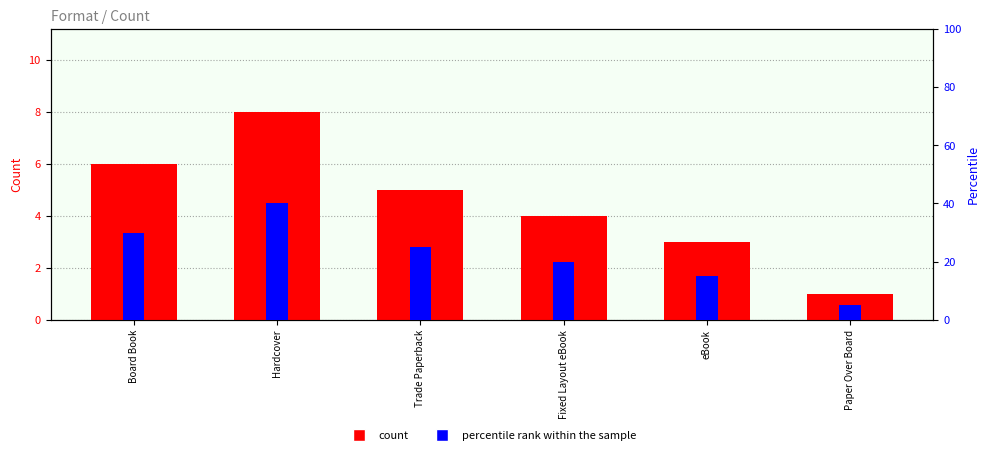

Which has a higher value, Paper Over Board or Board Book?

Board Book